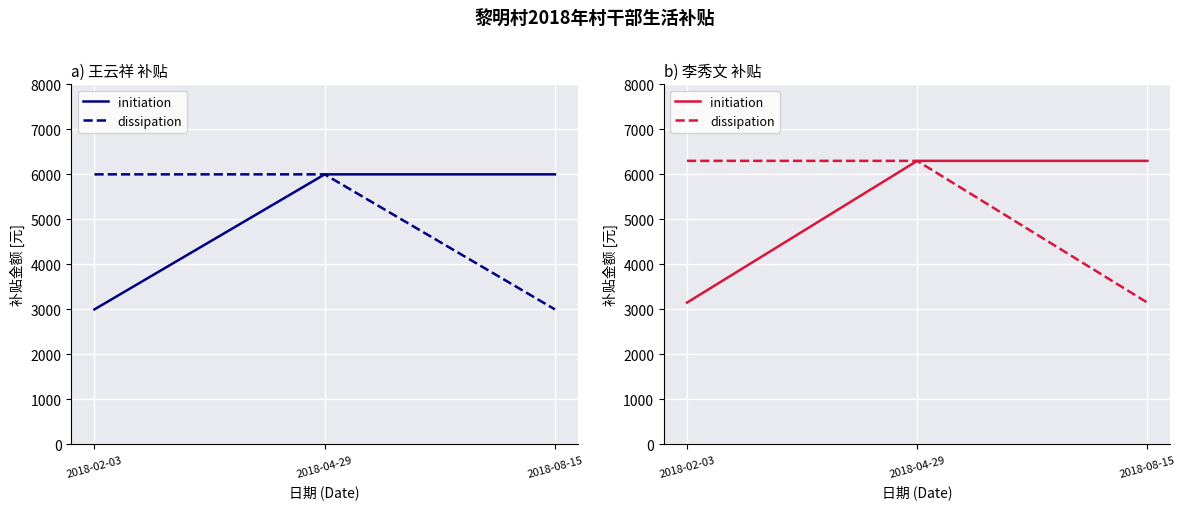

Is it true that initiation equals 3150 at 2018-02-03?

True